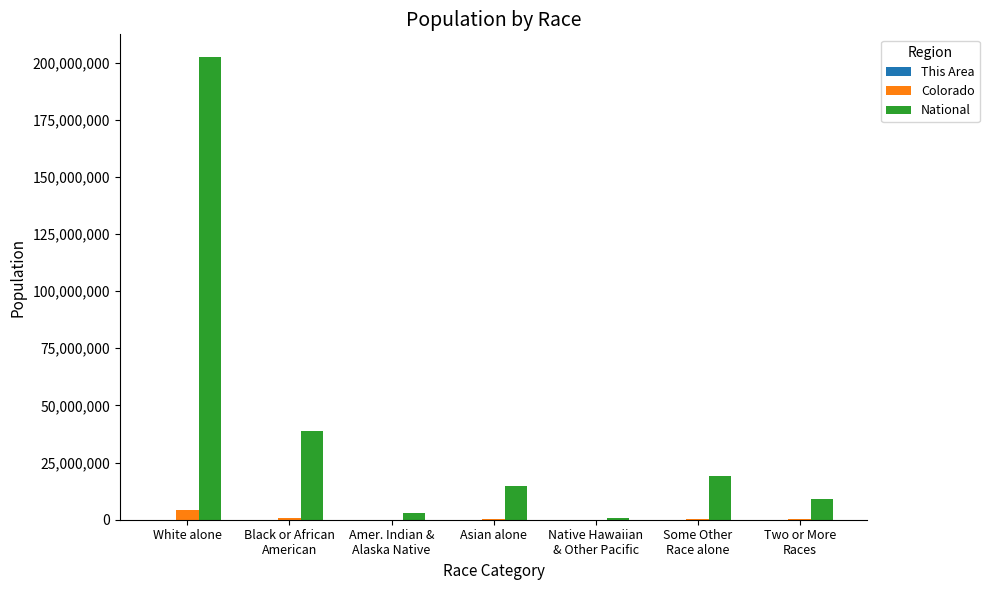

At which category is the sum across all series the highest?

White alone